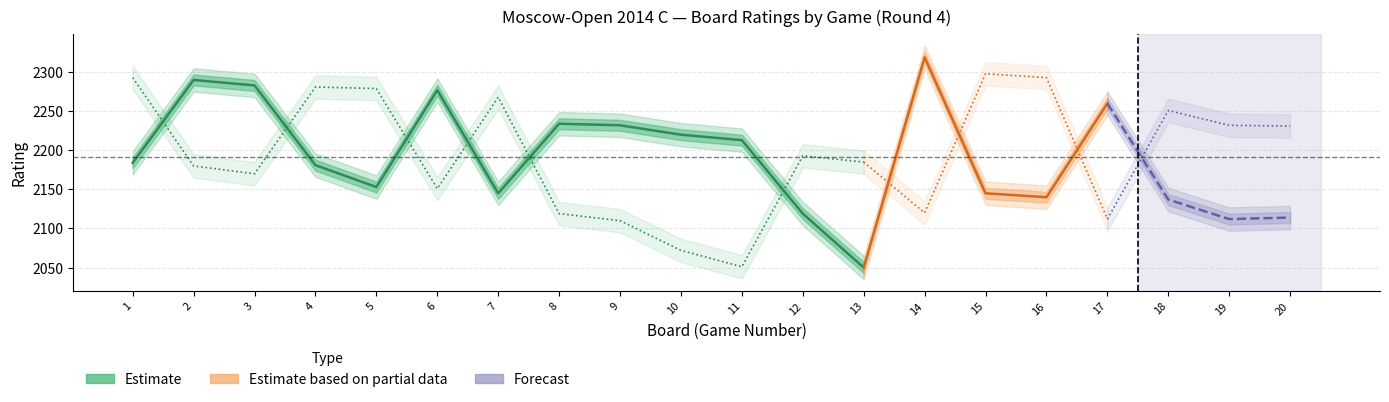

Count the number of categories in the chart.

20